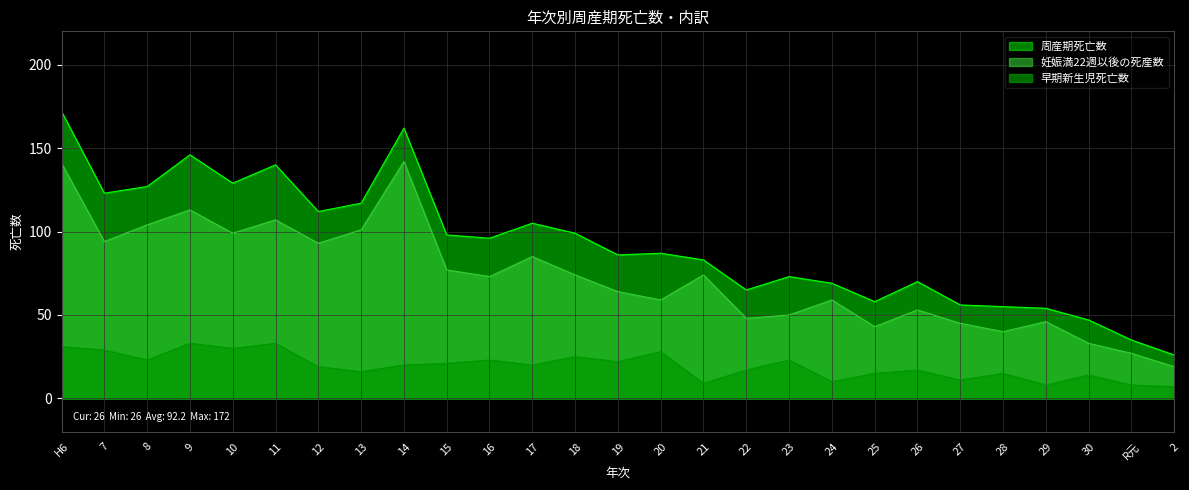

Which series changed the most between 9 and 16?

周産期死亡数